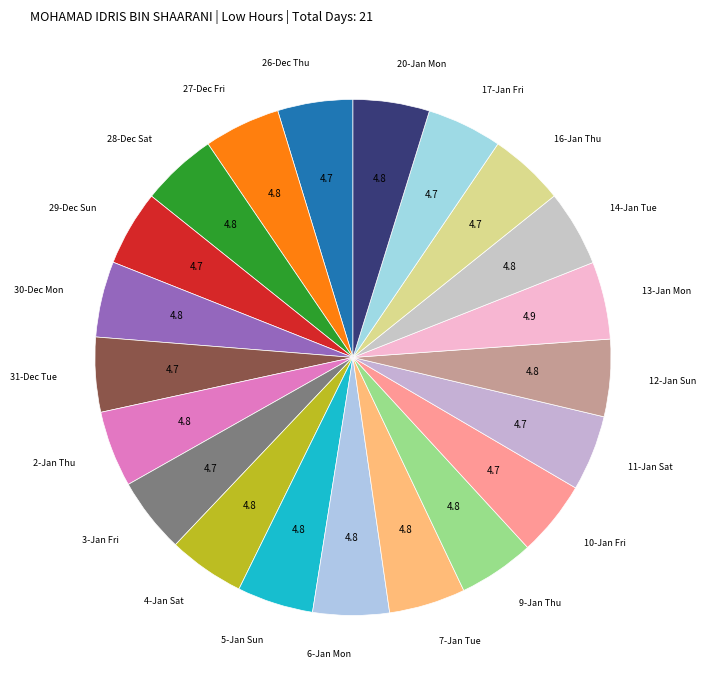

To the nearest percent, what is the average slice percentage?

5%